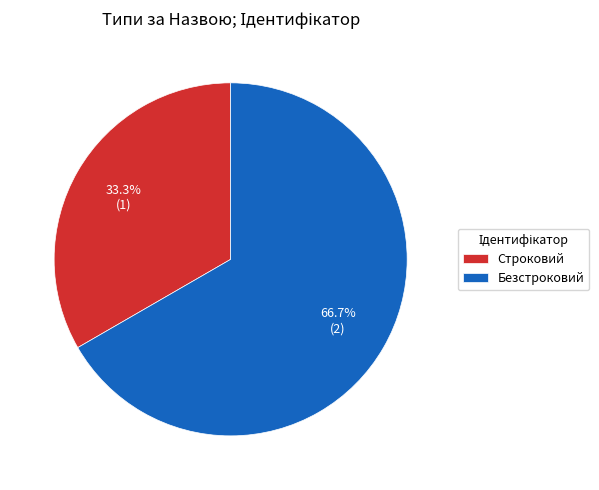

Which has a higher value, Безстроковий or Строковий?

Безстроковий